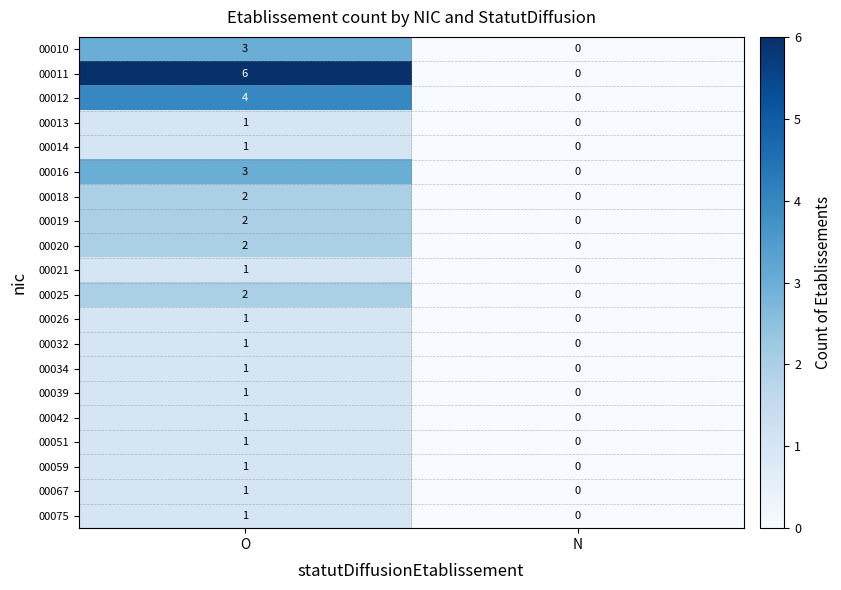

At which category does the chart reach its minimum across all series?

N